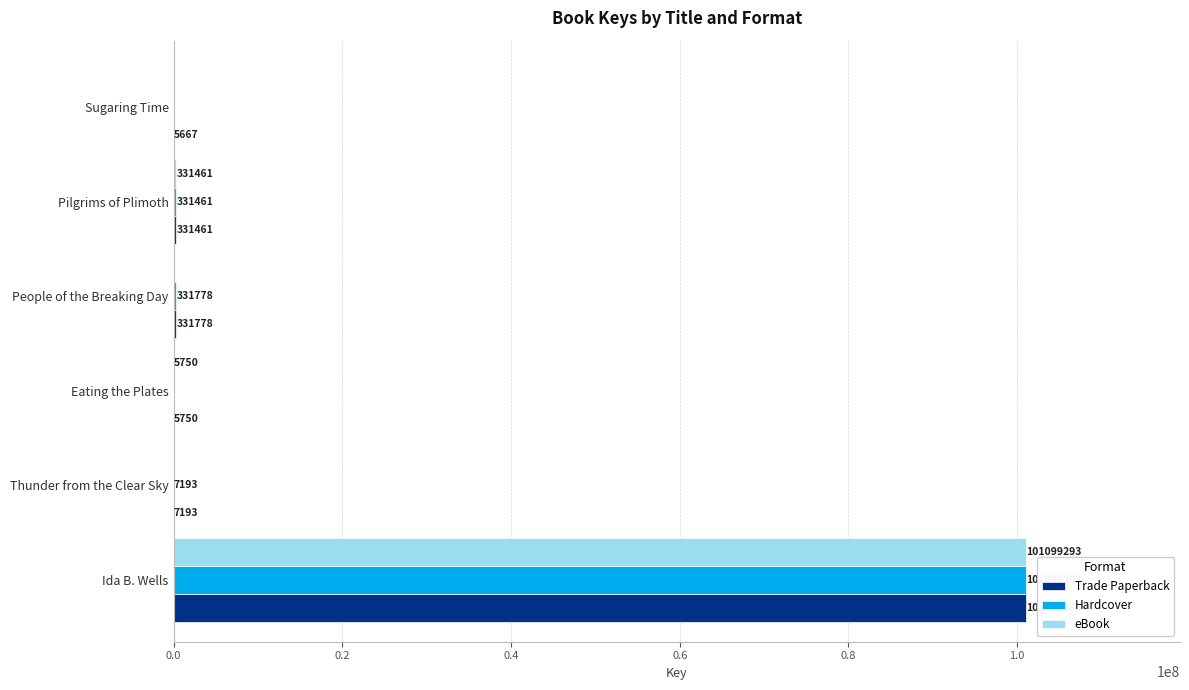

Which series has the largest total across all categories?

Trade Paperback